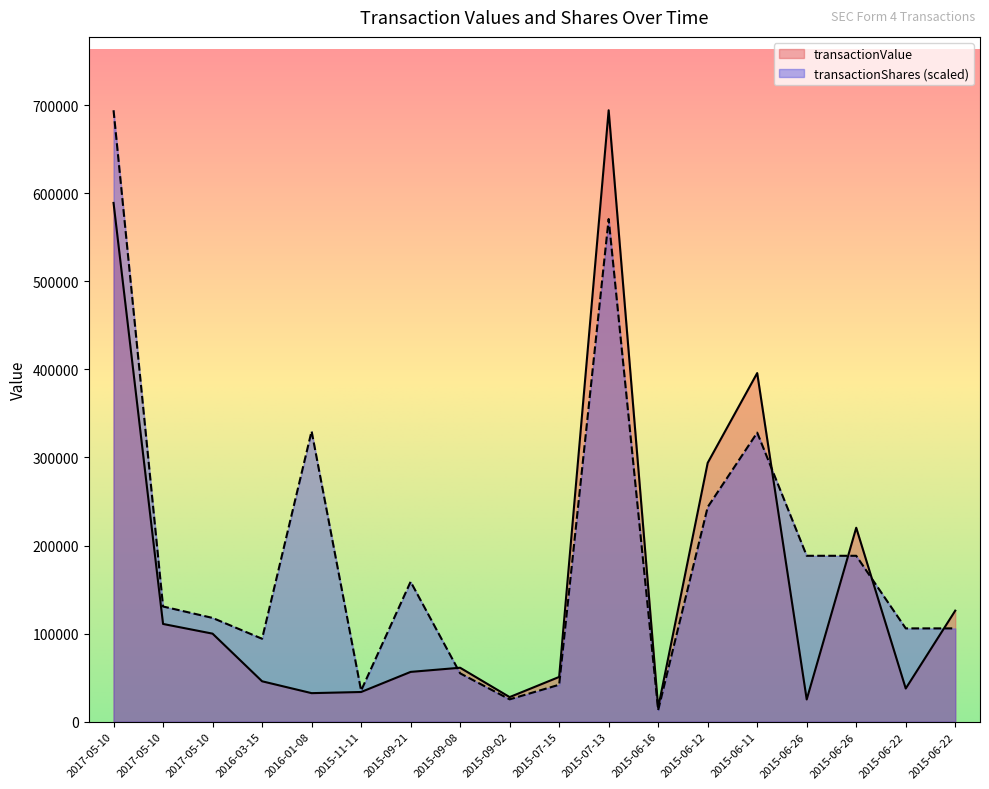

What is the average value of the transactionShares series?

190447.4